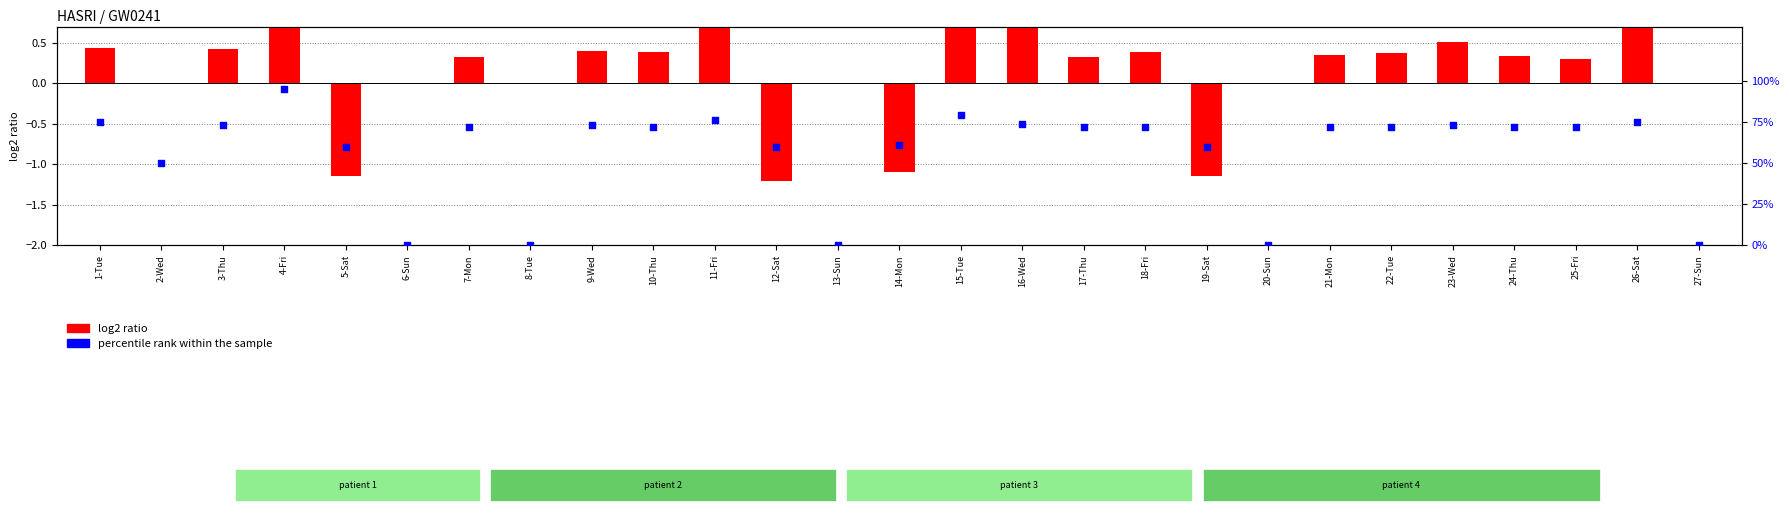

Is the value of log2 ratio at 15-Tue greater than the value of percentile rank within the sample at 9-Wed?

Yes